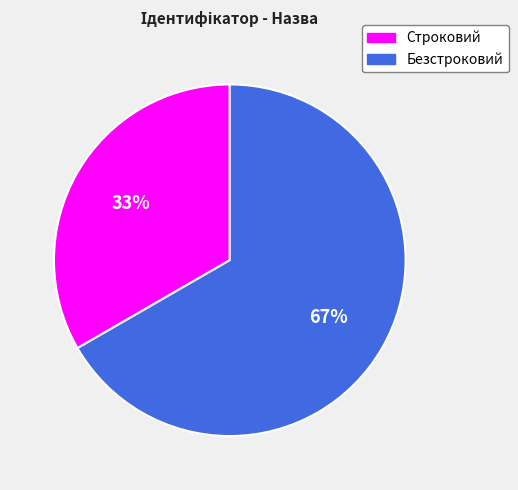

What is the largest slice in the pie chart?

Безстроковий